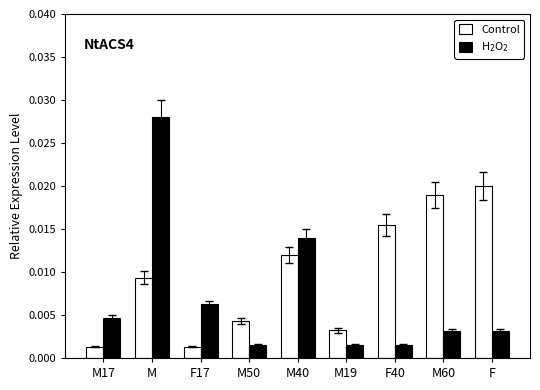

Which series changed the most between M50 and F40?

Control